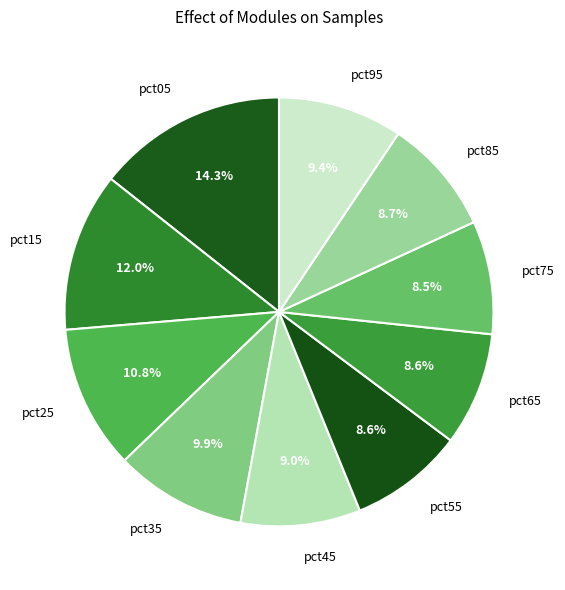

To the nearest percent, what is the combined percentage of pct75 and pct95?

18%